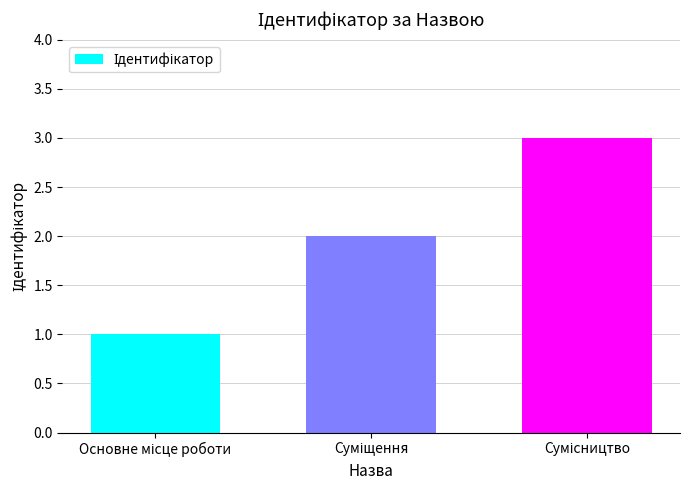

What is the greatest value displayed?

3